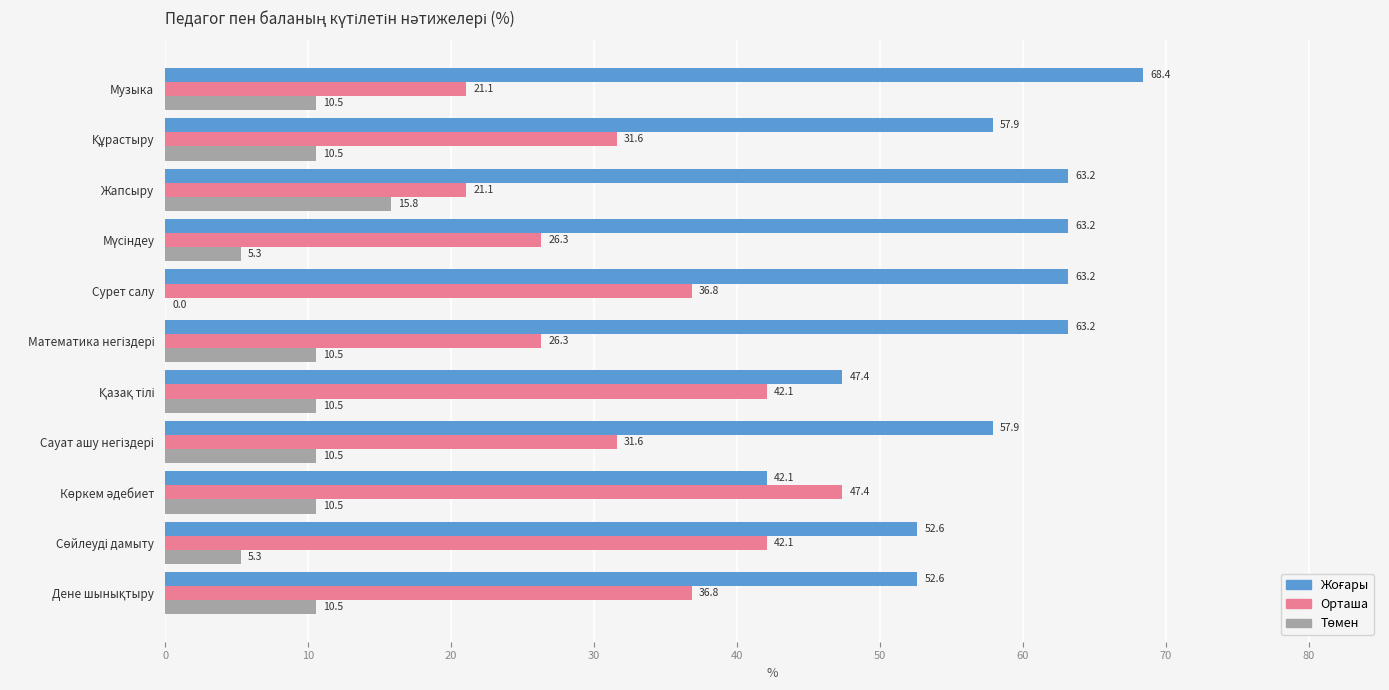

What is the highest value of the Орташа series?

47.4